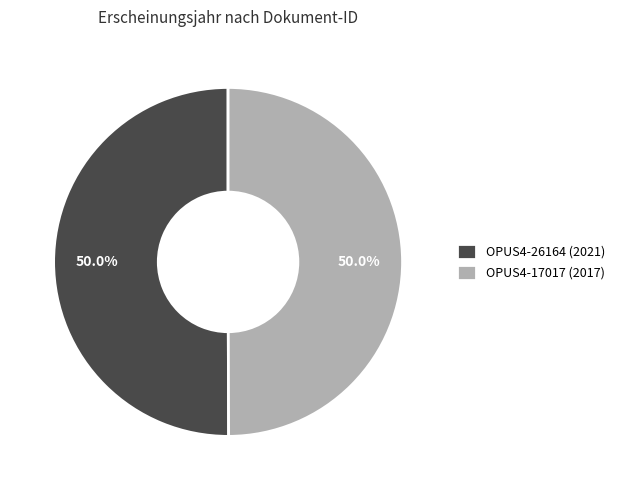

Combined, what portion of the pie is OPUS4-17017 (2017) and OPUS4-26164 (2021)?

100.0%